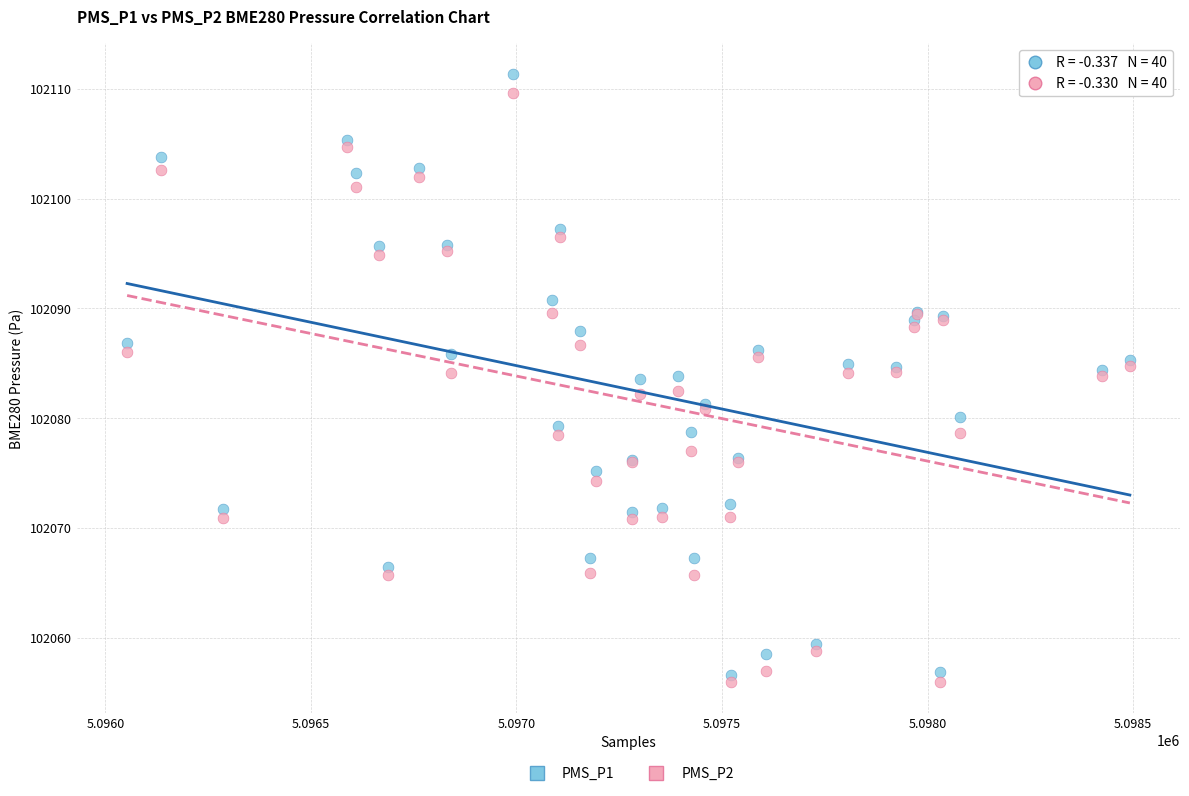

Which series has the largest Y range (max minus min)?

PMS_P1